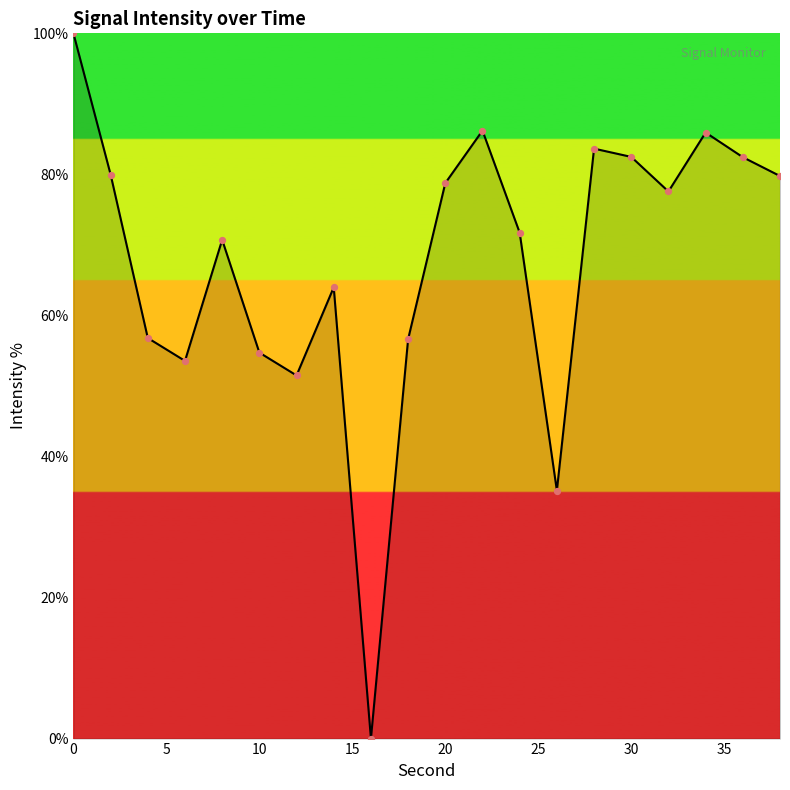

What is the difference between the maximum and minimum values?

100.0